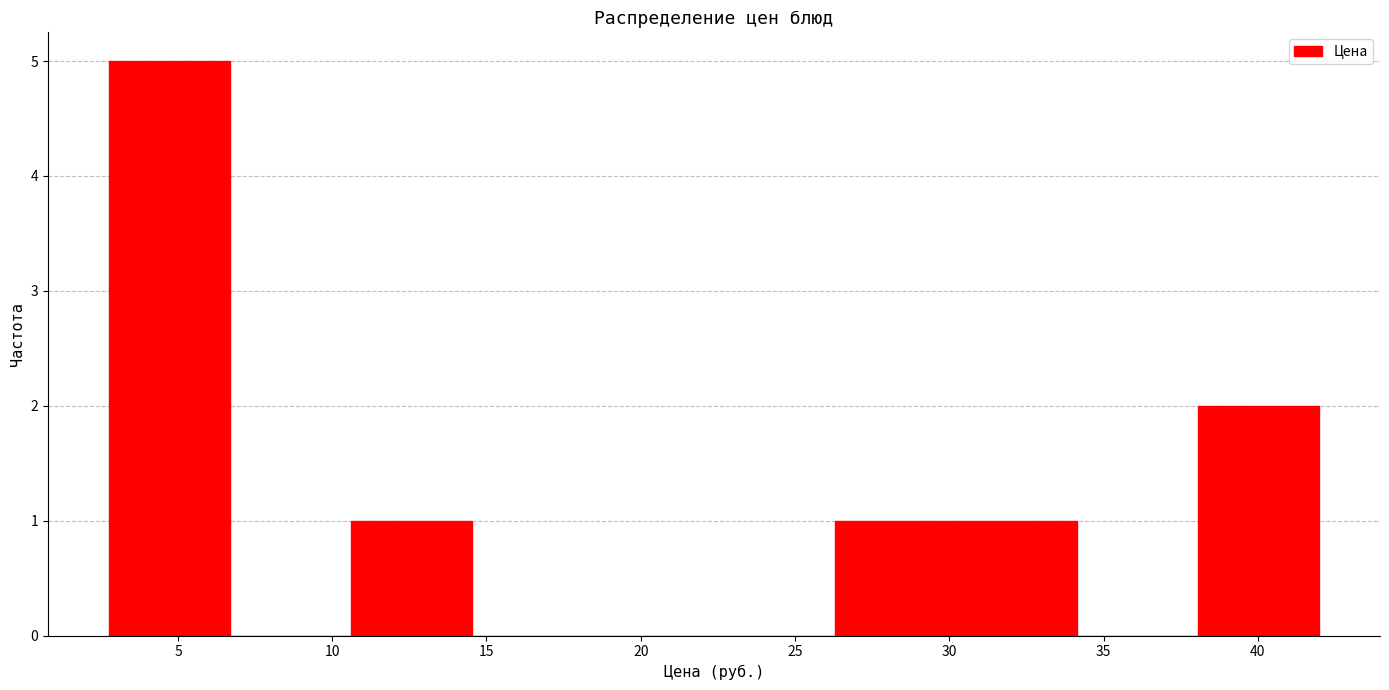

Reading left to right, list every bar in this chart as the range it spans on the x-axis followed by its height. Neither the bar edges nor the heights are printed on the chart, so give them approximately, as read against the axes.

3.0 to 6.5: 5
6.5 to 10.5: 0
10.5 to 14.5: 1
14.5 to 18.5: 0
18.5 to 22.5: 0
22.5 to 26.5: 0
26.5 to 30.0: 1
30.0 to 34.0: 1
34.0 to 38.0: 0
38.0 to 42.0: 2